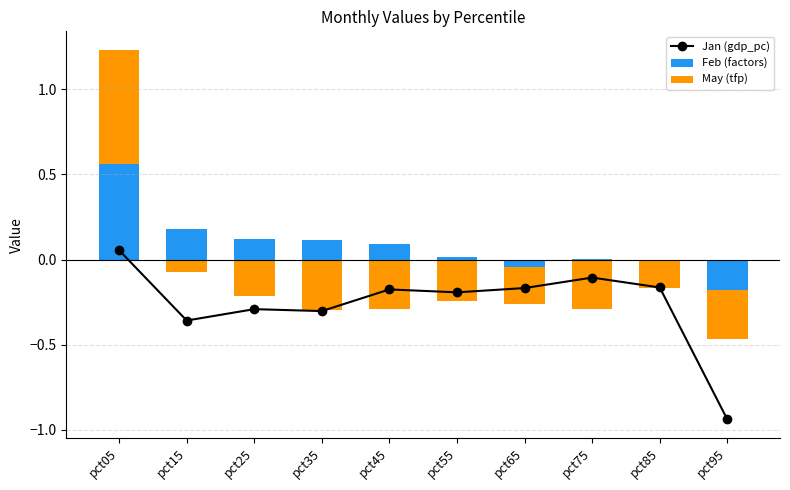

Does the chart contain any negative values?

Yes